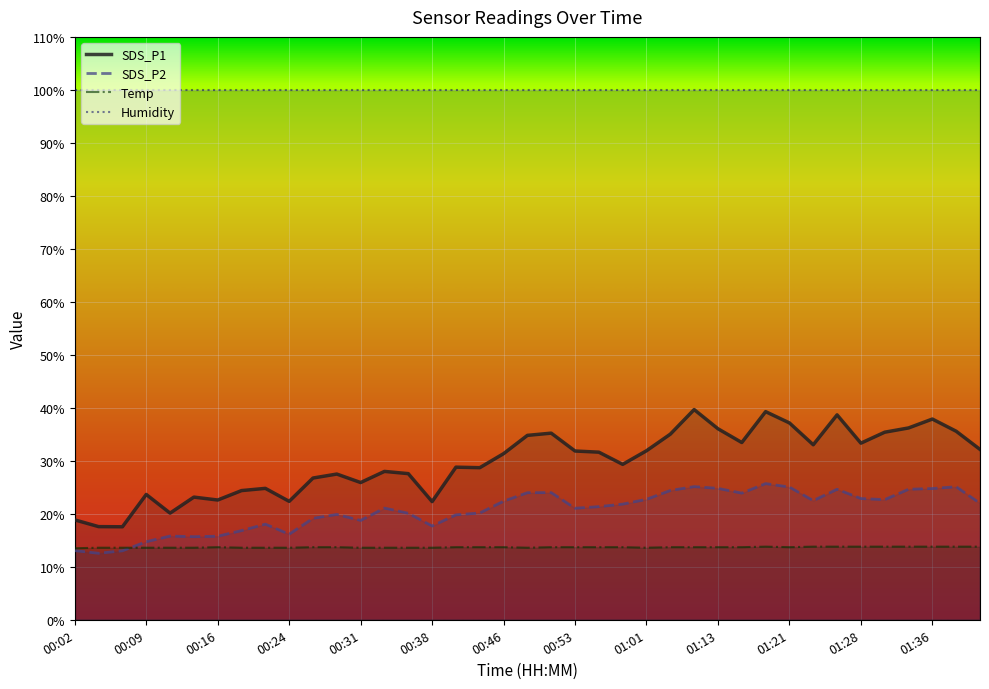

At 01:38, list the series in order from smallest to largest.

Temp, SDS_P2, SDS_P1